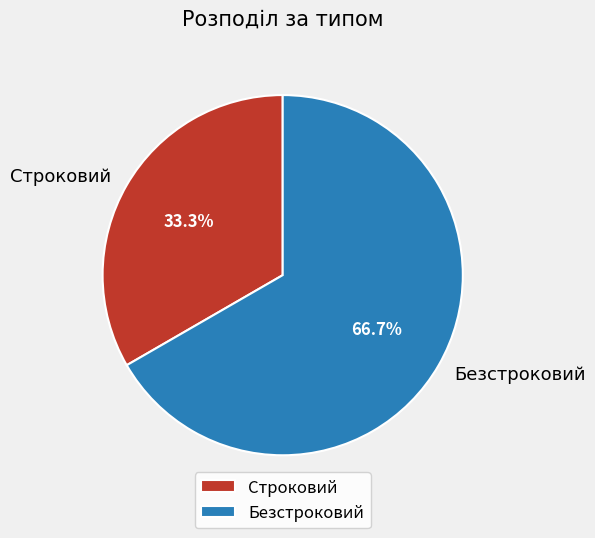

How many slices are in this pie chart?

2